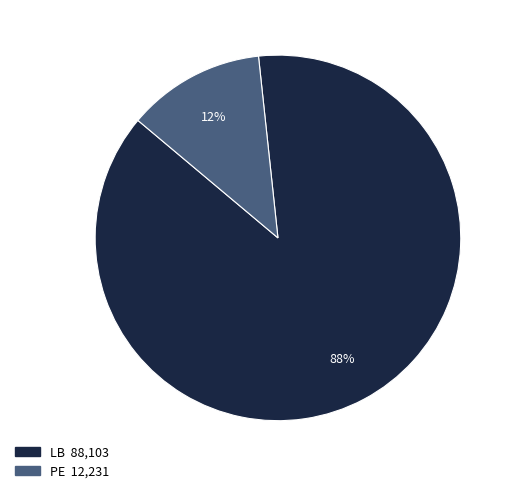

To the nearest percent, what percentage of the pie is PE?

12%